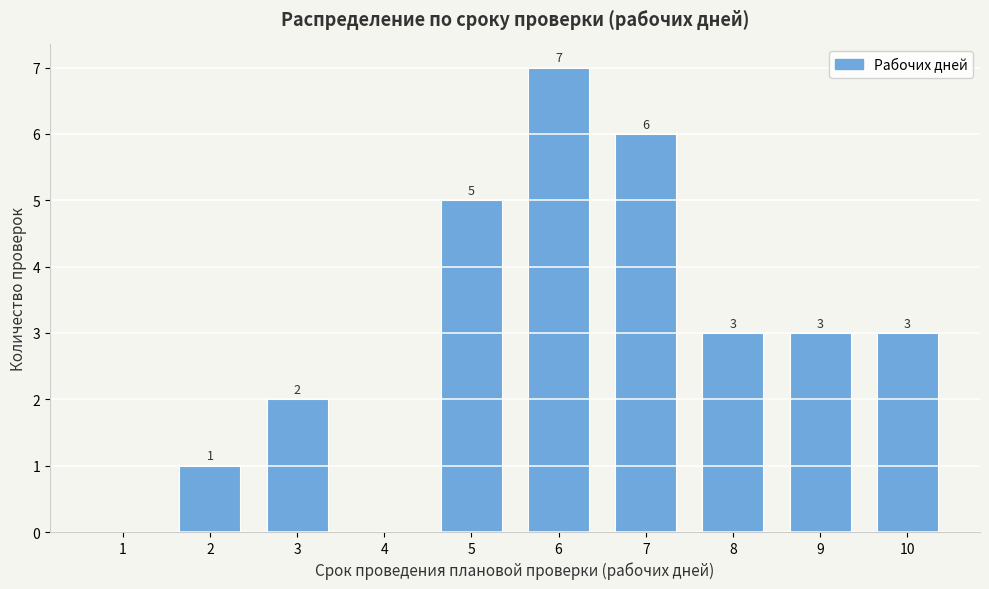

Reading left to right, transcribe all the data shown in this chart.

1=0	2=1	3=2	4=0	5=5	6=7	7=6	8=3	9=3	10=3